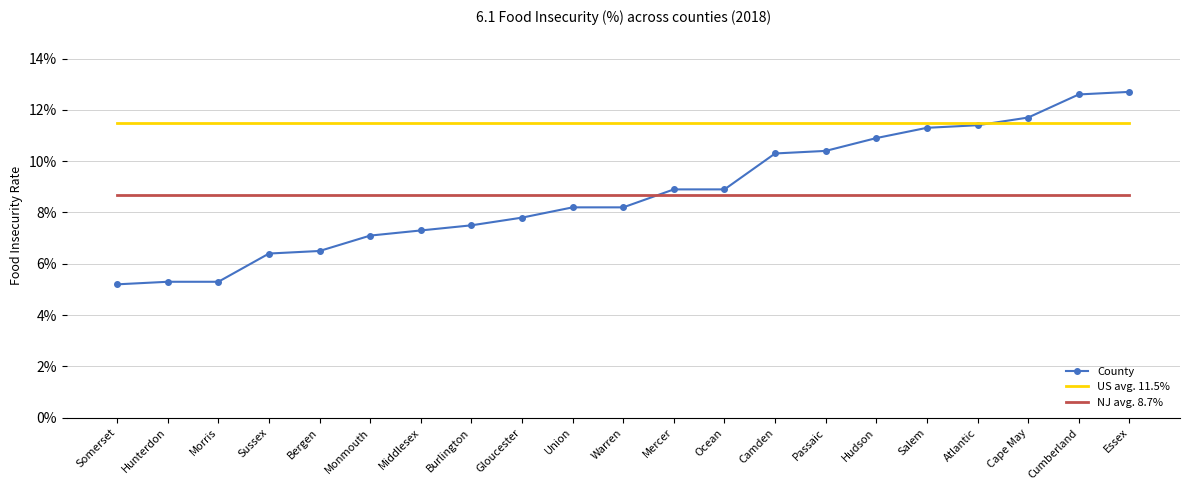

At how many categories does at least one series exceed 0?

21